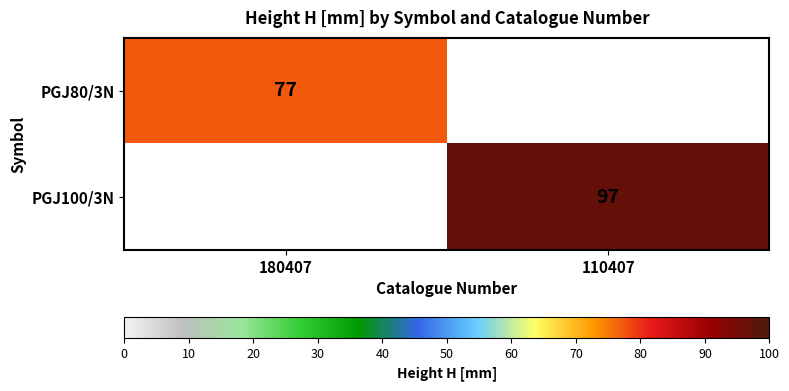

True or false: PGJ100/3N has a value of 97 at 110407.

True